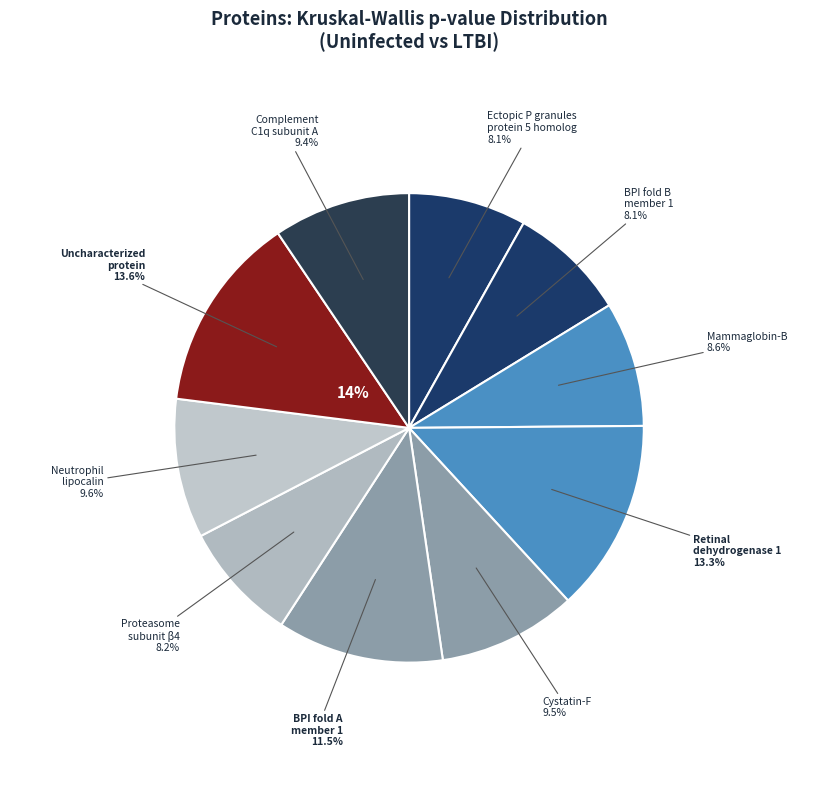

Is it true that Uncharacterized protein is 1% of the pie?

False